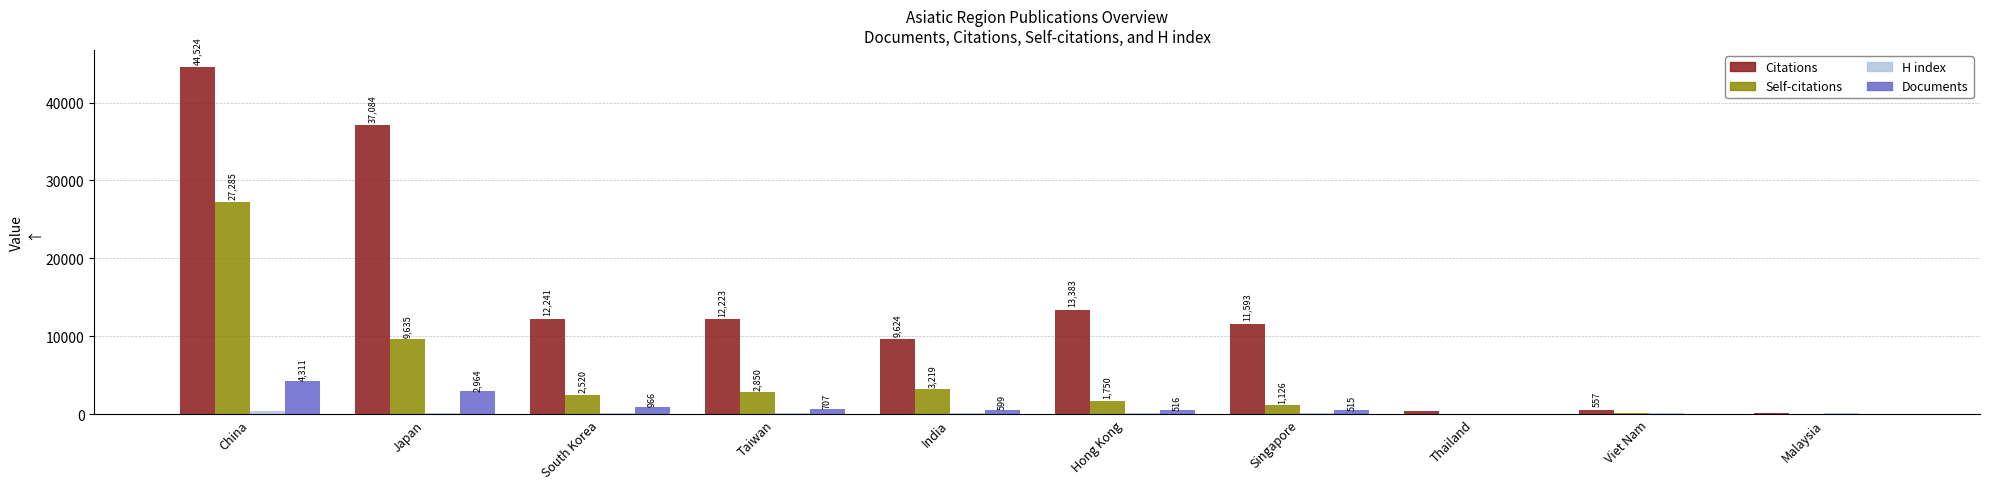

True or false: Documents has a value of 30 at Viet Nam.

True